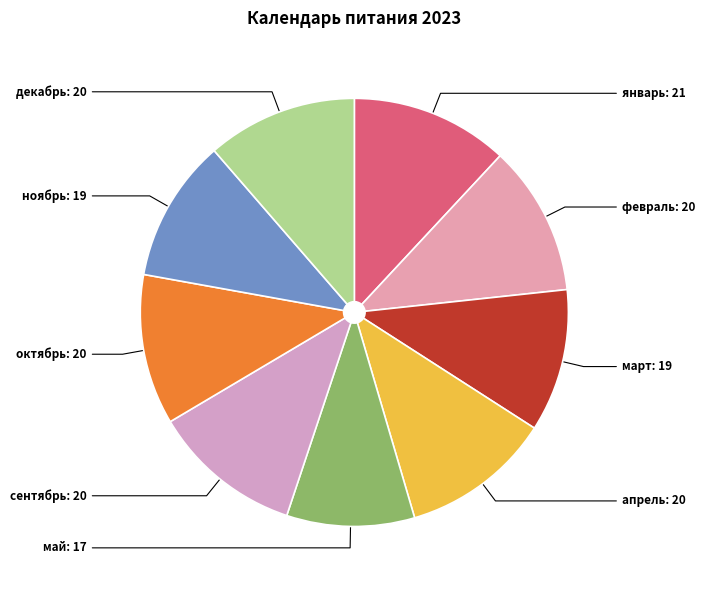

Rank the categories by value from highest to lowest.

январь, февраль, апрель, сентябрь, октябрь, декабрь, март, ноябрь, май